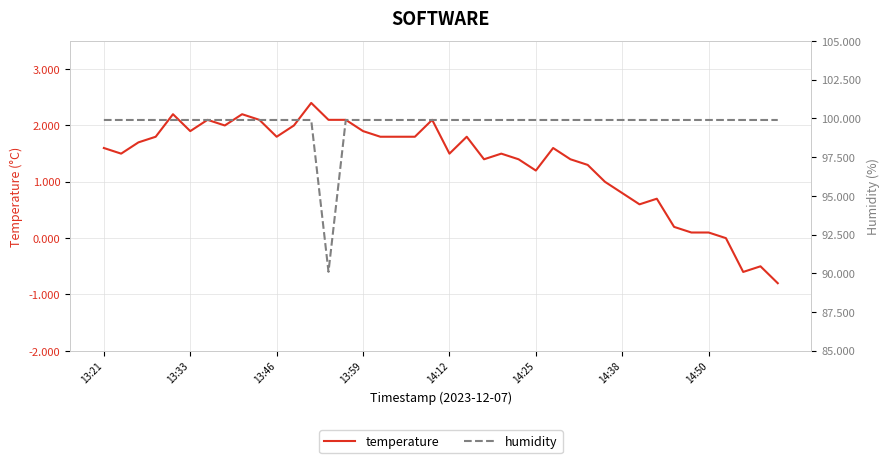

What is the sum of the temperature values at 25 and 28?

2.5